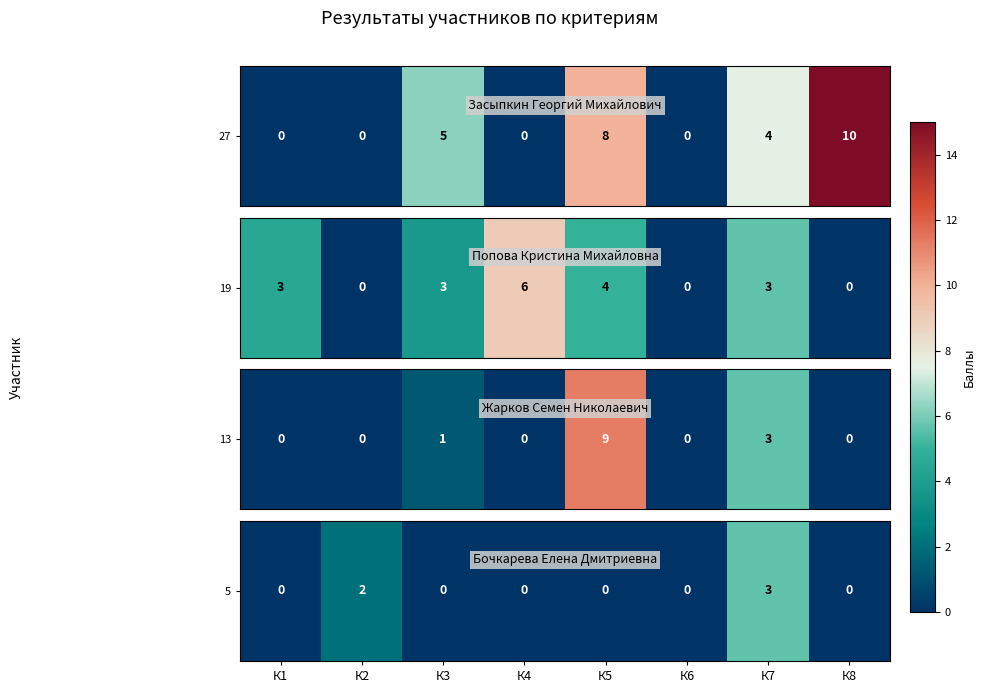

True or false: the data shows -1.0 at К4.

True